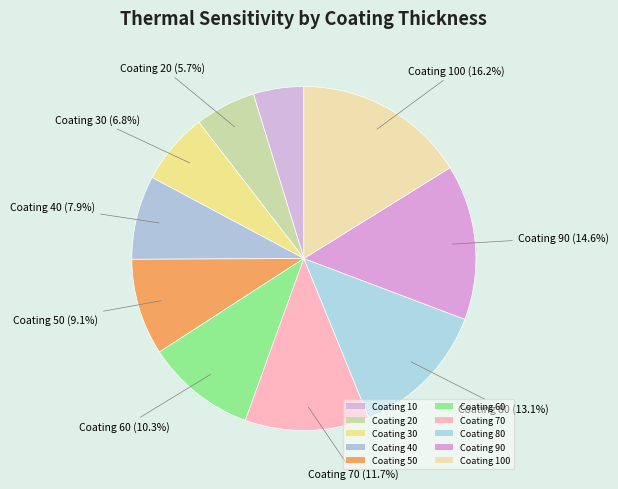

To the nearest percent, what is the difference between the largest and smallest slice percentages?

11%